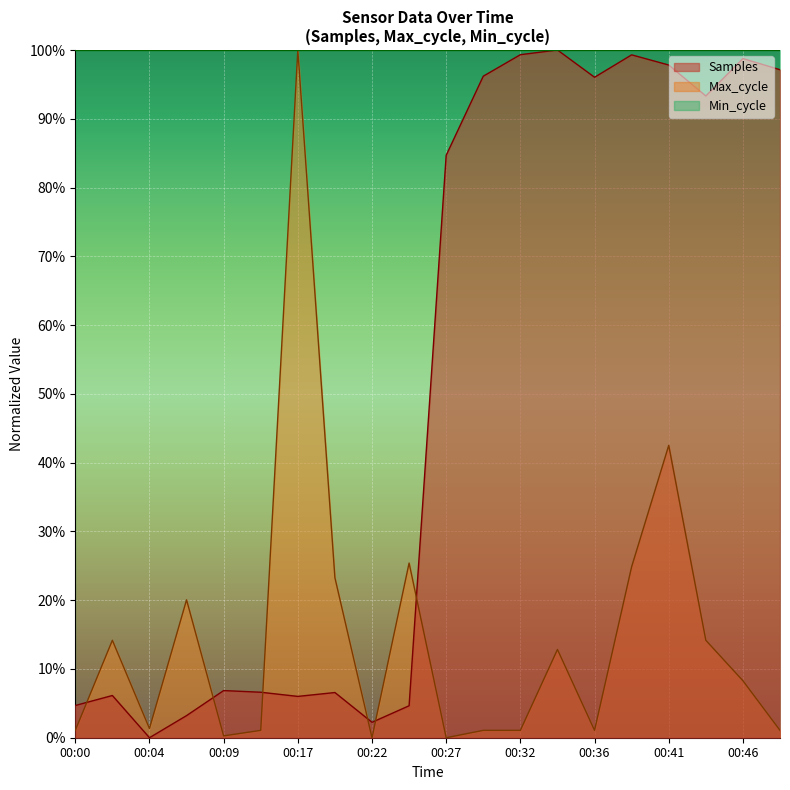

In Samples, how many points are higher than both neighbors (excluding endpoints)?

6